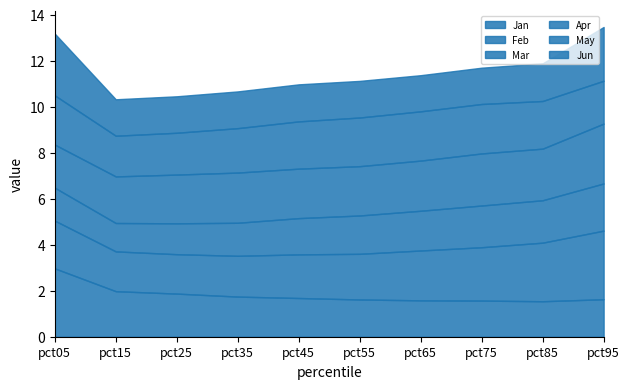

What is the minimum value for May?

1.8